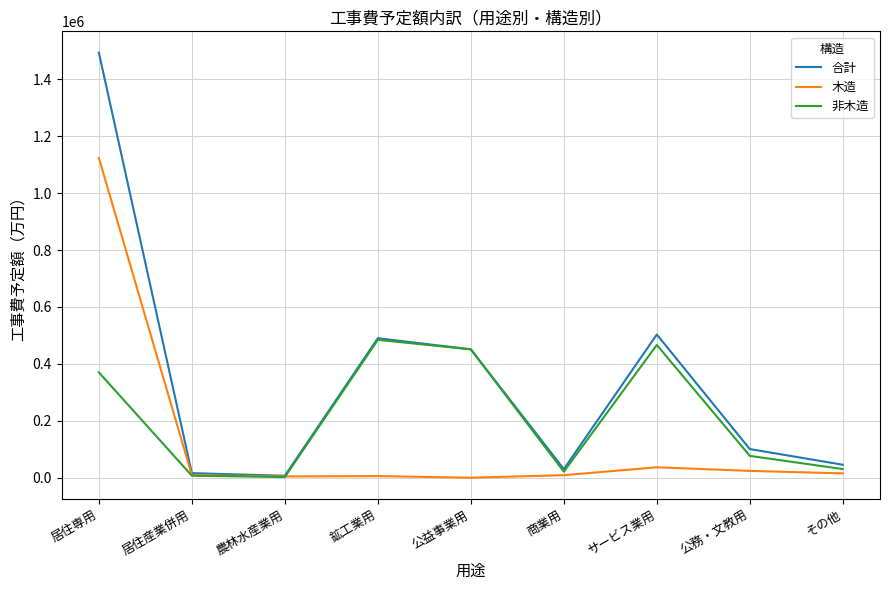

How many categories are shown in the chart?

9